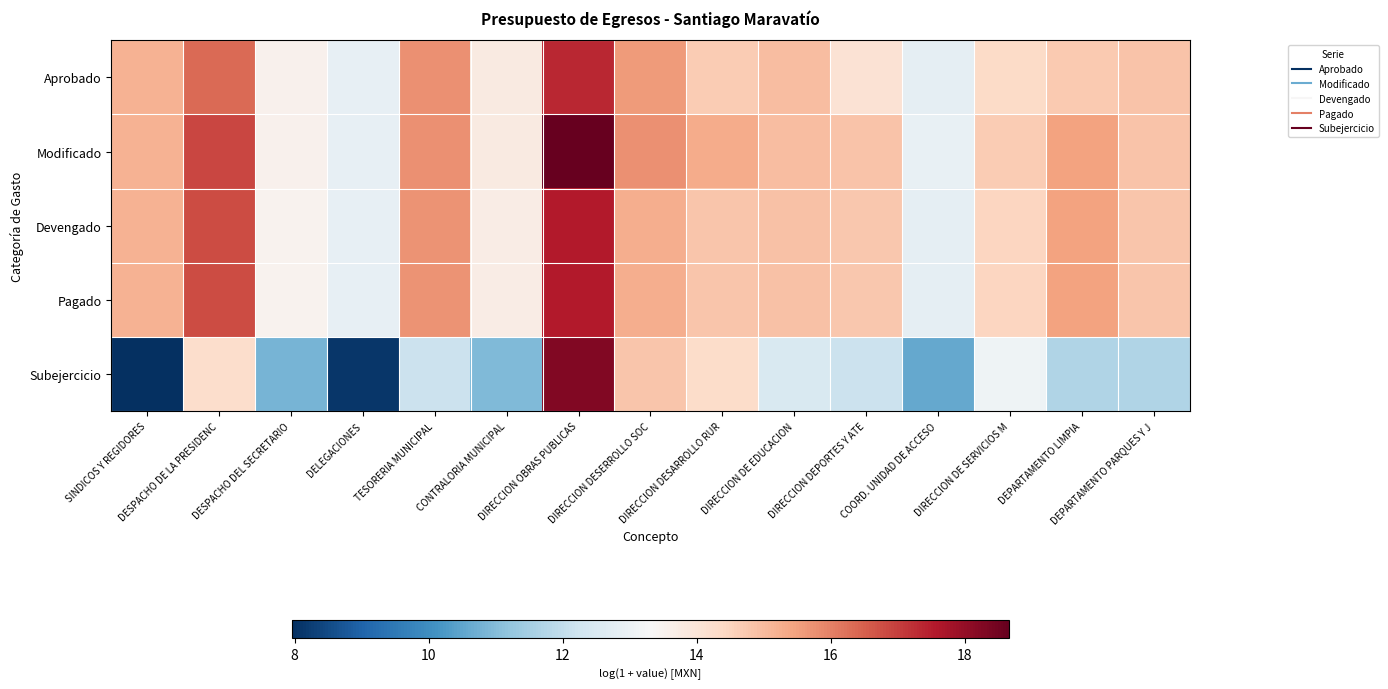

Reading left to right, what are all the values shown in this chart?

Aprobado: SINDICOS Y REGIDORES=15.2	DESPACHO DE LA PRESIDENC=16.3	DESPACHO DEL SECRETARIO=13.5	DELEGACIONES=12.9	TESORERIA MUNICIPAL=15.8	CONTRALORIA MUNICIPAL=13.8	DIRECCION OBRAS PUBLICAS=17.3	DIRECCION DESERROLLO SOC=15.6	DIRECCION DESARROLLO RUR=14.7	DIRECCION DE EDUCACION=14.9	DIRECCION DEPORTES Y ATE=14.1	COORD. UNIDAD DE ACCESO=12.8	DIRECCION DE SERVICIOS M=14.3	DEPARTAMENTO LIMPIA=14.7	DEPARTAMENTO PARQUES Y J=14.8
Modificado: SINDICOS Y REGIDORES=15.2	DESPACHO DE LA PRESIDENC=16.9	DESPACHO DEL SECRETARIO=13.6	DELEGACIONES=12.9	TESORERIA MUNICIPAL=15.8	CONTRALORIA MUNICIPAL=13.8	DIRECCION OBRAS PUBLICAS=18.7	DIRECCION DESERROLLO SOC=15.8	DIRECCION DESARROLLO RUR=15.3	DIRECCION DE EDUCACION=15.0	DIRECCION DEPORTES Y ATE=14.8	COORD. UNIDAD DE ACCESO=12.9	DIRECCION DE SERVICIOS M=14.7	DEPARTAMENTO LIMPIA=15.5	DEPARTAMENTO PARQUES Y J=14.8
Devengado: SINDICOS Y REGIDORES=15.2	DESPACHO DE LA PRESIDENC=16.8	DESPACHO DEL SECRETARIO=13.5	DELEGACIONES=12.9	TESORERIA MUNICIPAL=15.7	CONTRALORIA MUNICIPAL=13.7	DIRECCION OBRAS PUBLICAS=17.6	DIRECCION DESERROLLO SOC=15.3	DIRECCION DESARROLLO RUR=14.8	DIRECCION DE EDUCACION=14.9	DIRECCION DEPORTES Y ATE=14.8	COORD. UNIDAD DE ACCESO=12.8	DIRECCION DE SERVICIOS M=14.5	DEPARTAMENTO LIMPIA=15.4	DEPARTAMENTO PARQUES Y J=14.8
Pagado: SINDICOS Y REGIDORES=15.2	DESPACHO DE LA PRESIDENC=16.8	DESPACHO DEL SECRETARIO=13.5	DELEGACIONES=12.9	TESORERIA MUNICIPAL=15.7	CONTRALORIA MUNICIPAL=13.7	DIRECCION OBRAS PUBLICAS=17.6	DIRECCION DESERROLLO SOC=15.3	DIRECCION DESARROLLO RUR=14.8	DIRECCION DE EDUCACION=14.9	DIRECCION DEPORTES Y ATE=14.8	COORD. UNIDAD DE ACCESO=12.8	DIRECCION DE SERVICIOS M=14.5	DEPARTAMENTO LIMPIA=15.4	DEPARTAMENTO PARQUES Y J=14.8
Subejercicio: SINDICOS Y REGIDORES=8.0	DESPACHO DE LA PRESIDENC=14.2	DESPACHO DEL SECRETARIO=10.8	DELEGACIONES=8.1	TESORERIA MUNICIPAL=12.2	CONTRALORIA MUNICIPAL=11.0	DIRECCION OBRAS PUBLICAS=18.3	DIRECCION DESERROLLO SOC=14.8	DIRECCION DESARROLLO RUR=14.3	DIRECCION DE EDUCACION=12.5	DIRECCION DEPORTES Y ATE=12.2	COORD. UNIDAD DE ACCESO=10.6	DIRECCION DE SERVICIOS M=13.1	DEPARTAMENTO LIMPIA=11.7	DEPARTAMENTO PARQUES Y J=11.7